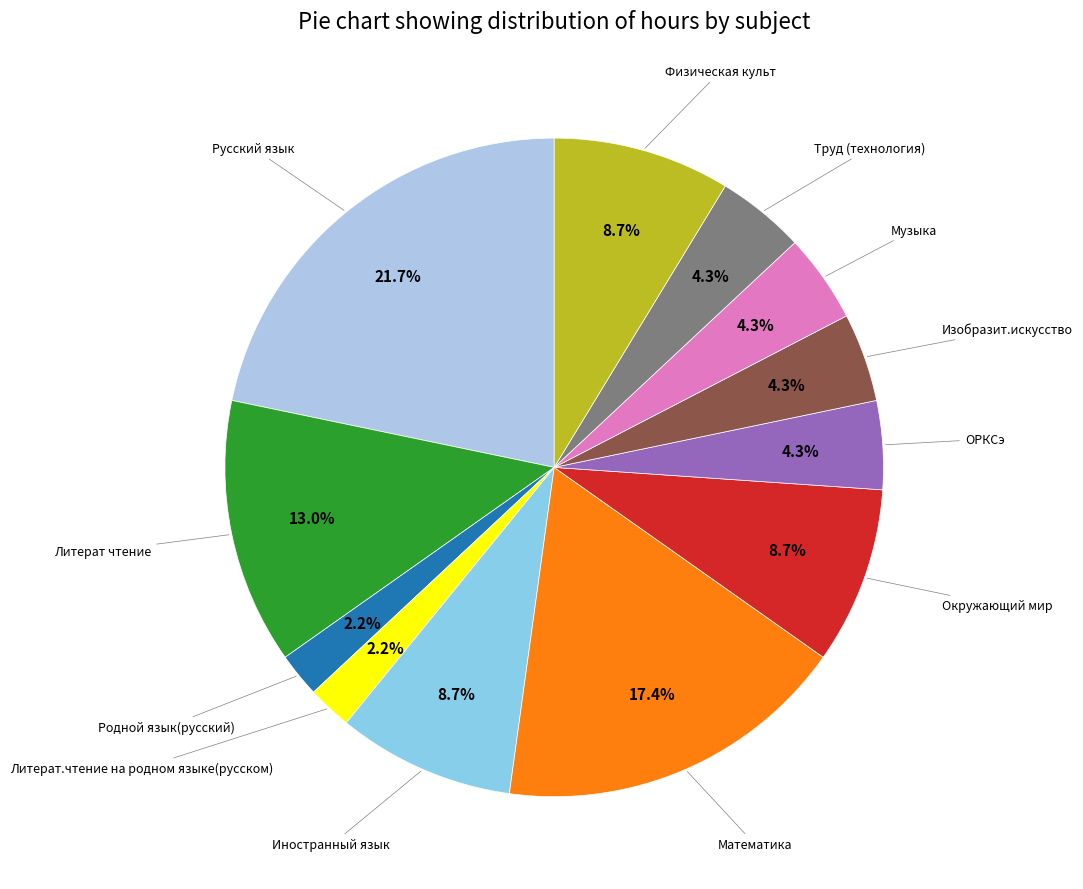

Count the number of slices in the pie.

12